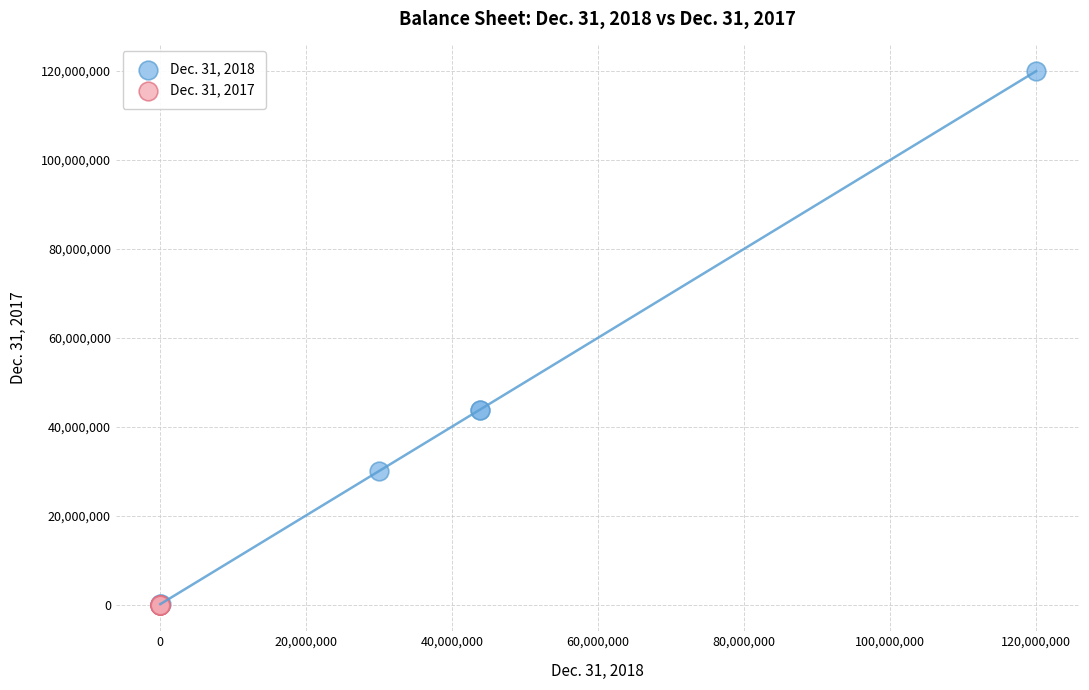

Which series has the largest Y range (max minus min)?

Dec. 31, 2018